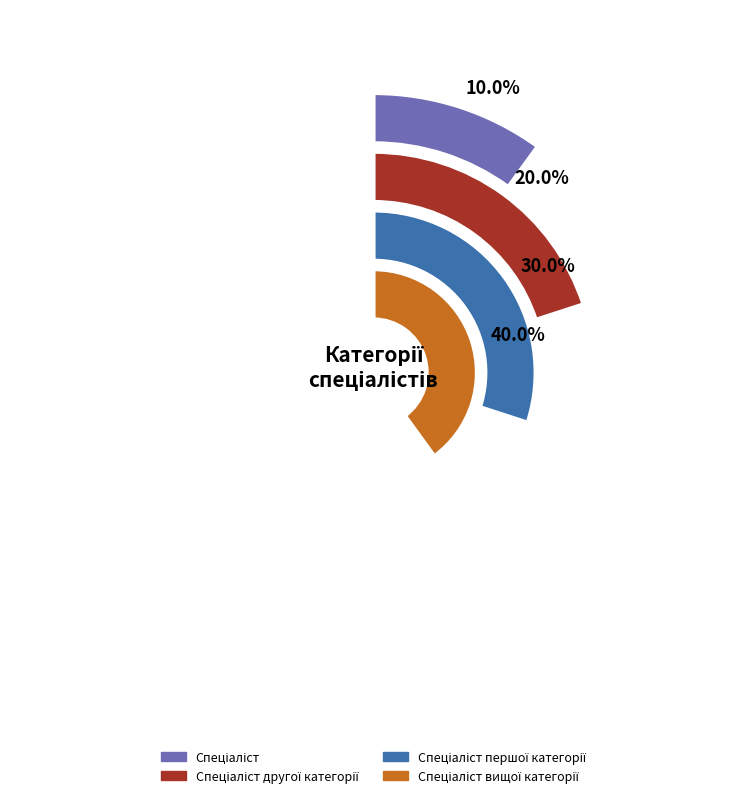

How many slices are in this pie chart?

4